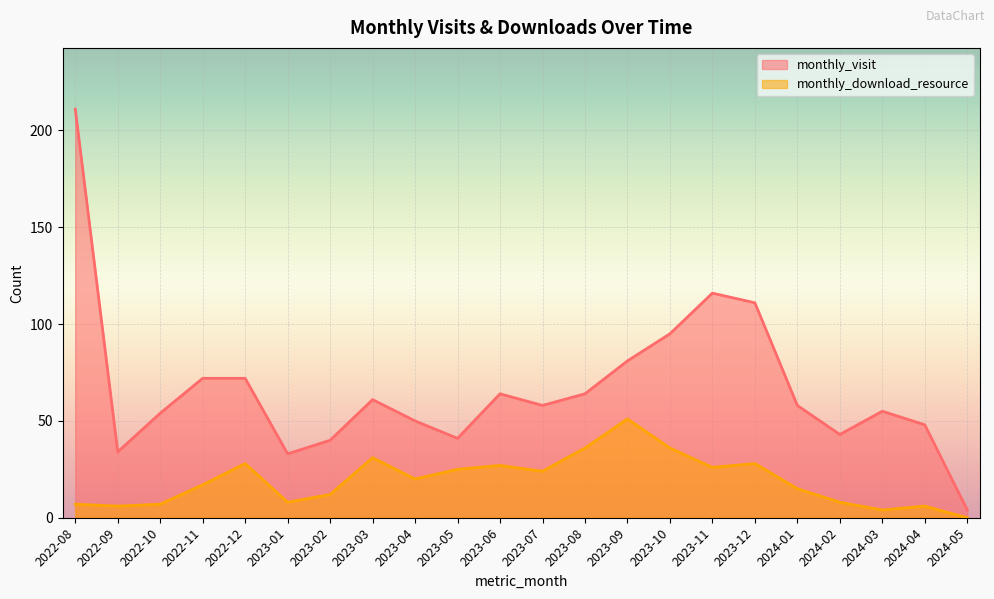

What is the difference between the maximum and minimum values in the monthly_visit series?

207